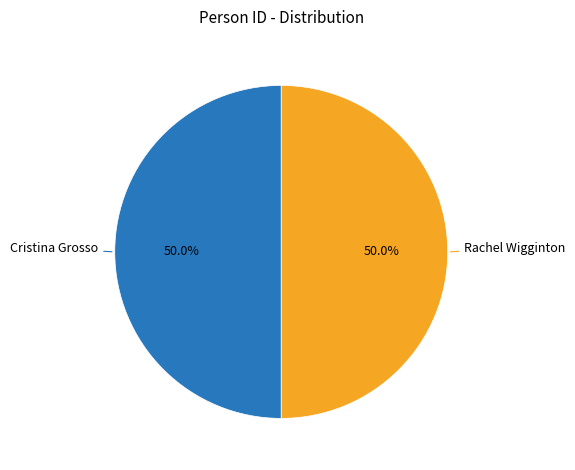

Approximately how many times larger is the value at Cristina Grosso compared to Rachel Wigginton?

1.0